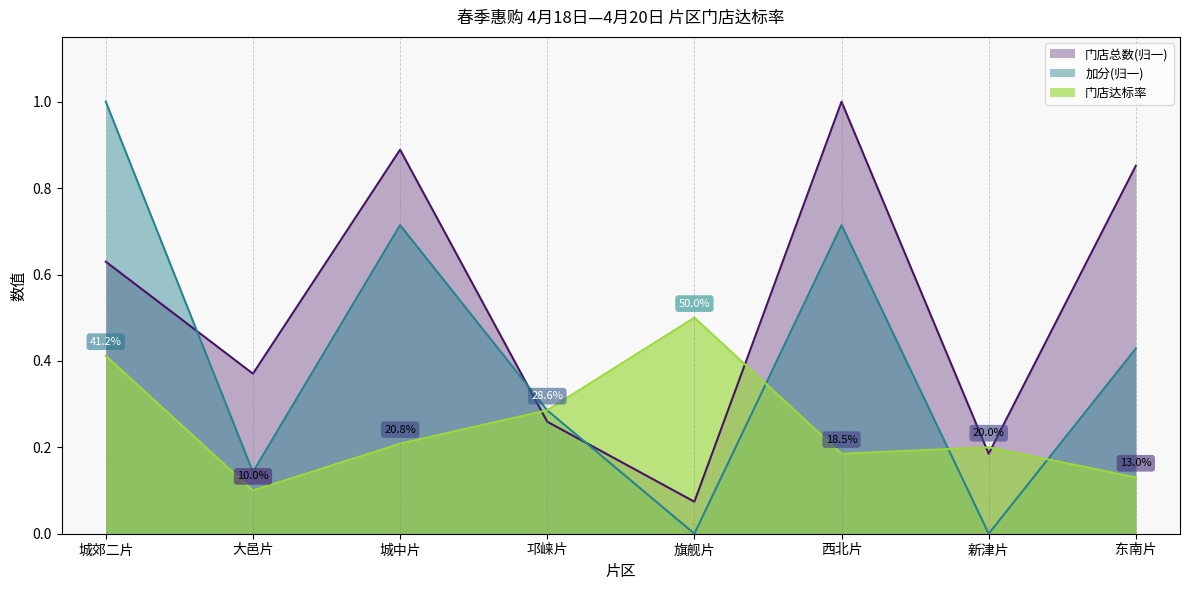

What is the spread (max minus min) of values at 西北片?

0.8